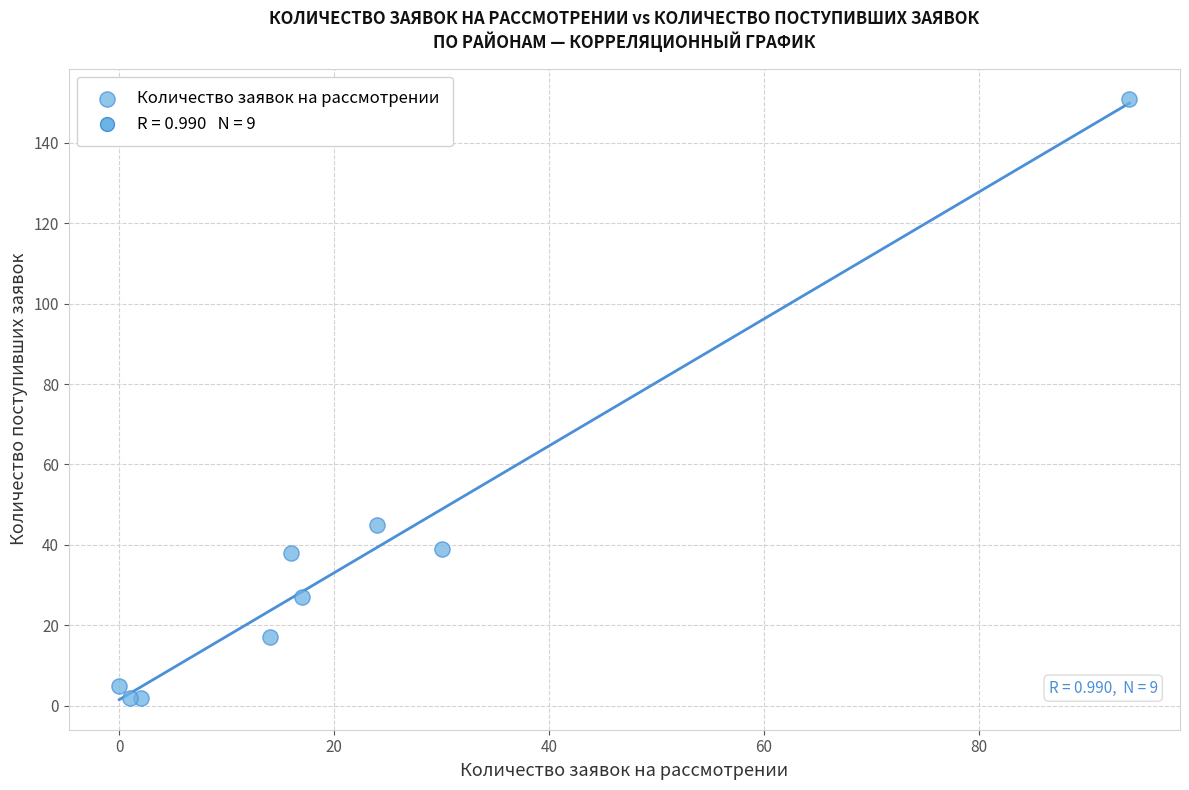

What Y value in the scatter plot is closest to 76?

45